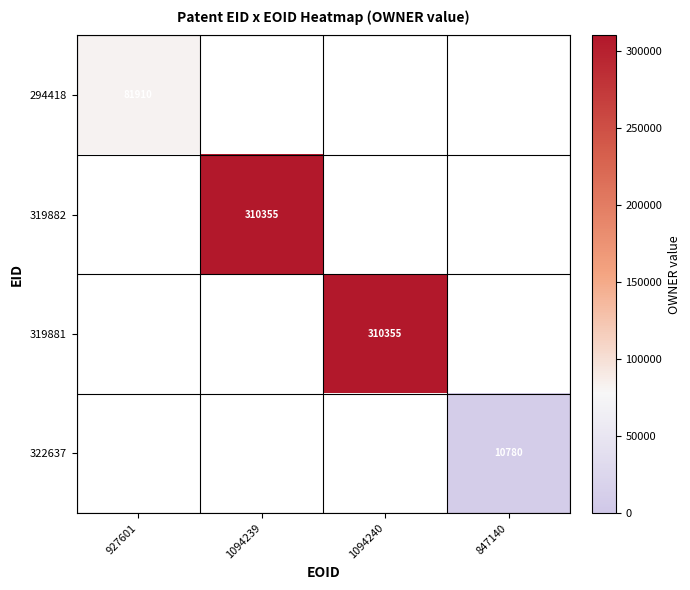

How many distinct data groups are displayed?

4